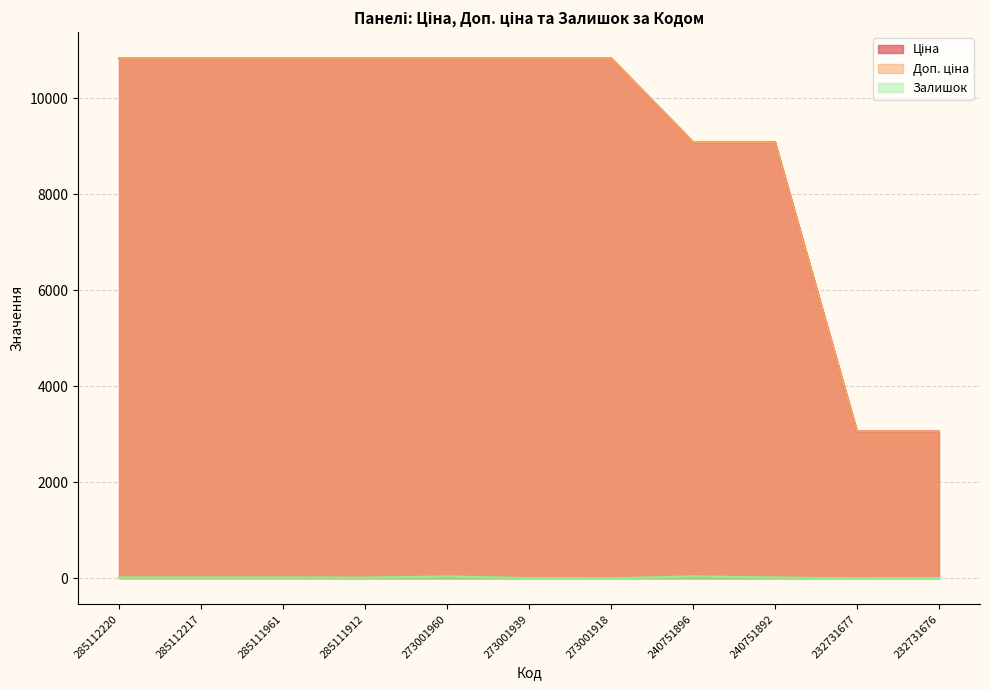

At which label is Ціна closest to 6949?

240751896